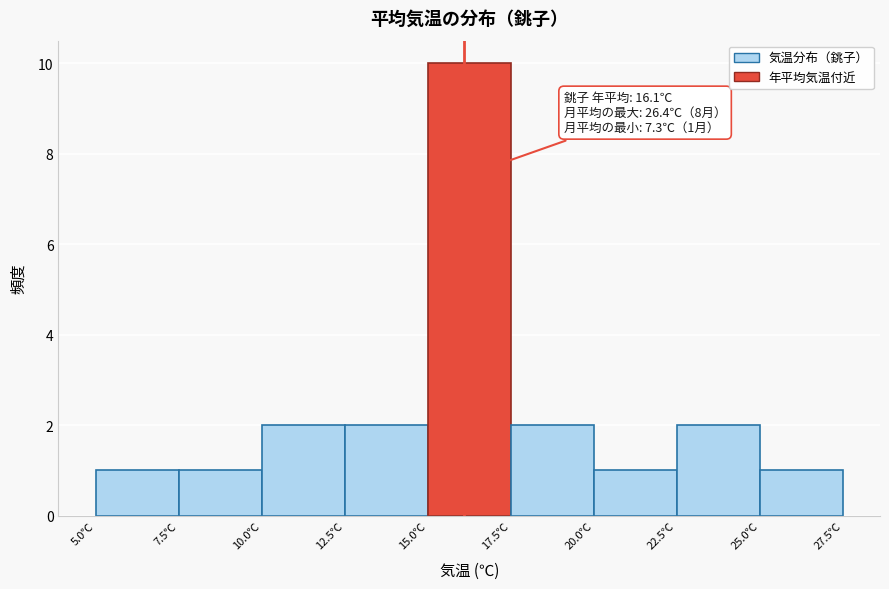

Over which range of the x-axis is the bar tallest?

15.0 to 17.5